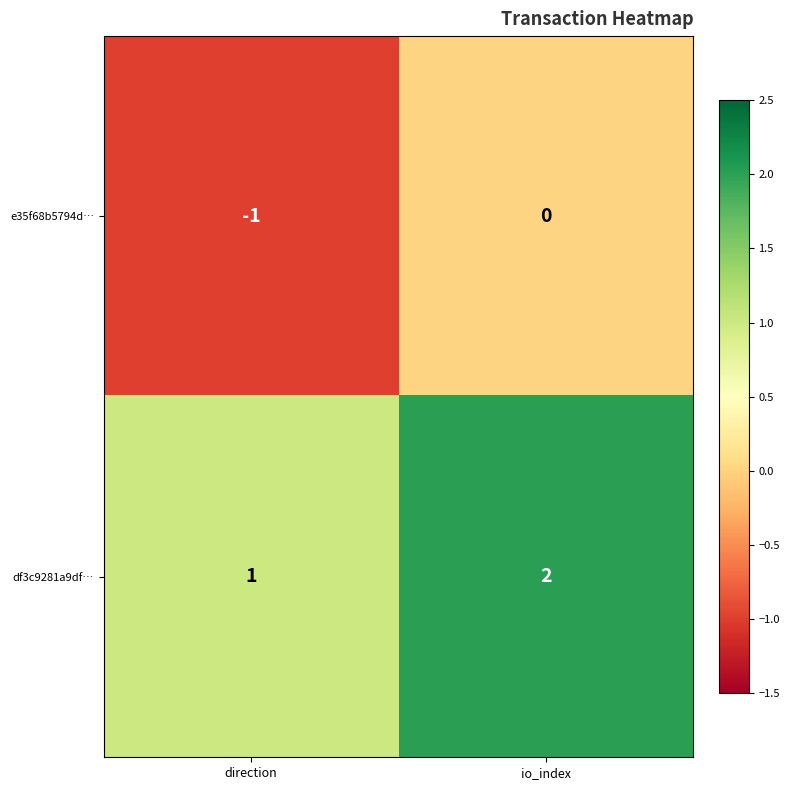

At which label is df3c9281a9df… closest to 1?

direction